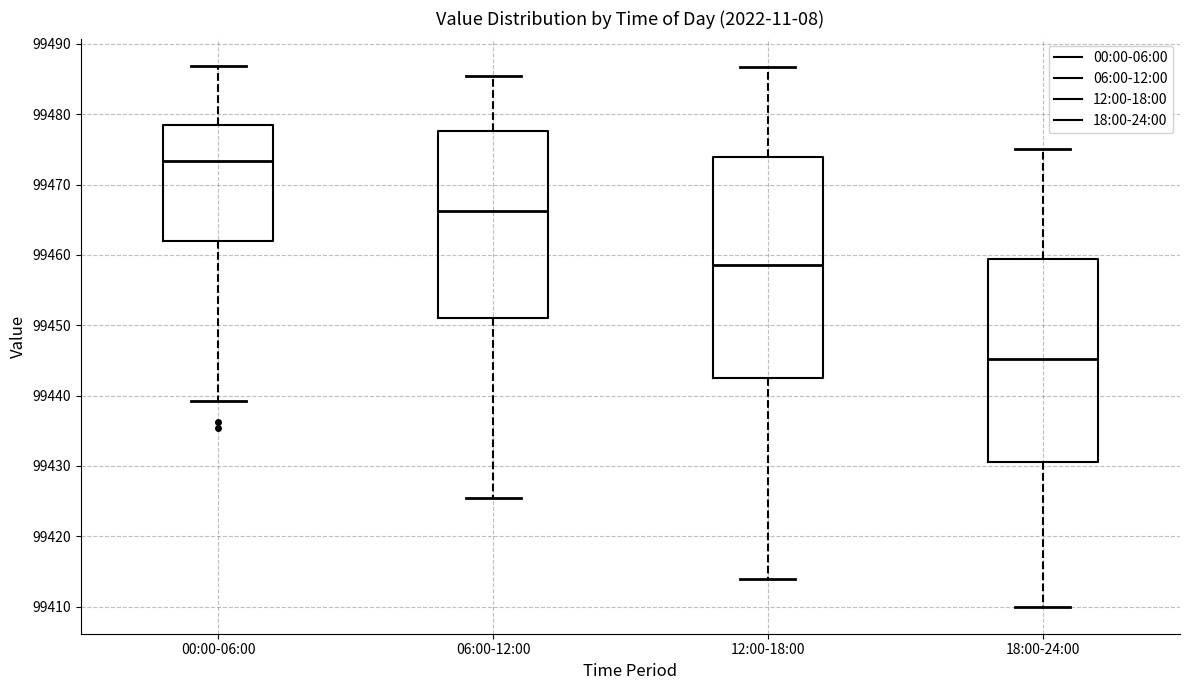

Comparing the boxes themselves (not the whiskers), which one is the tallest?

12:00-18:00